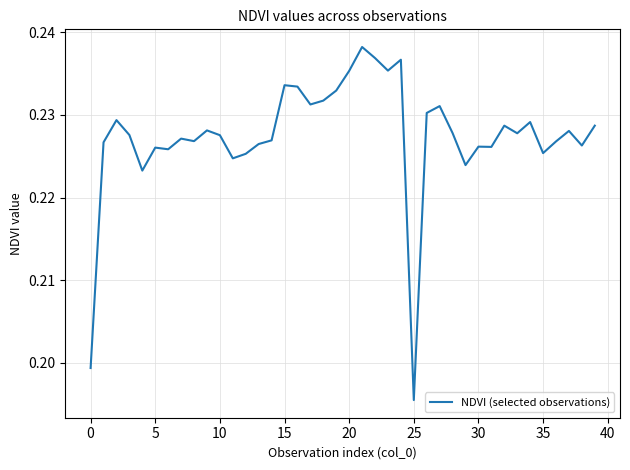

Count the number of data series in this chart.

1